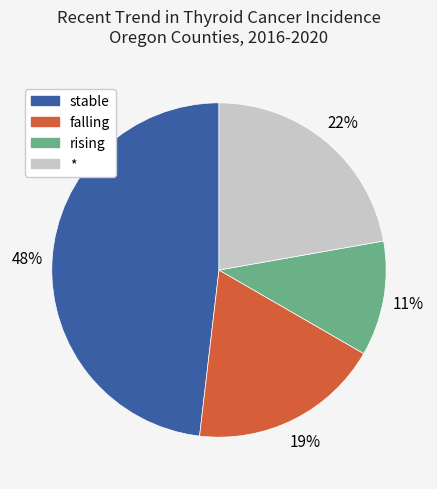

To the nearest percent, what is the difference between the largest and smallest slice percentages?

37%